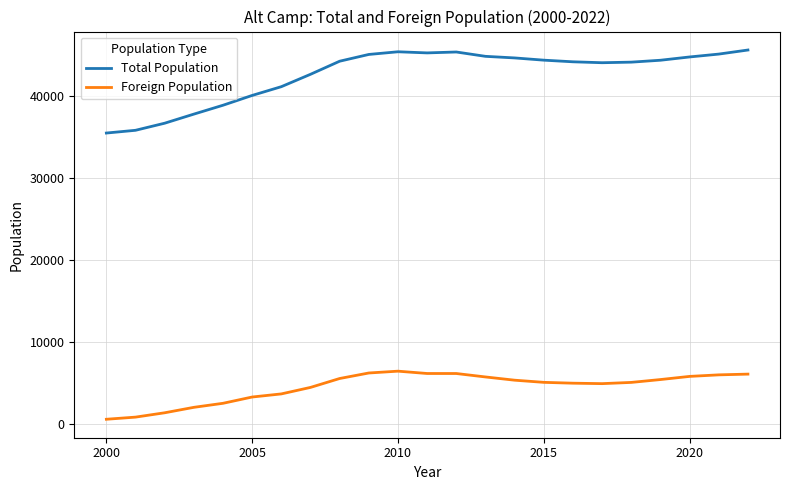

Which series has the largest total across all categories?

Total Population